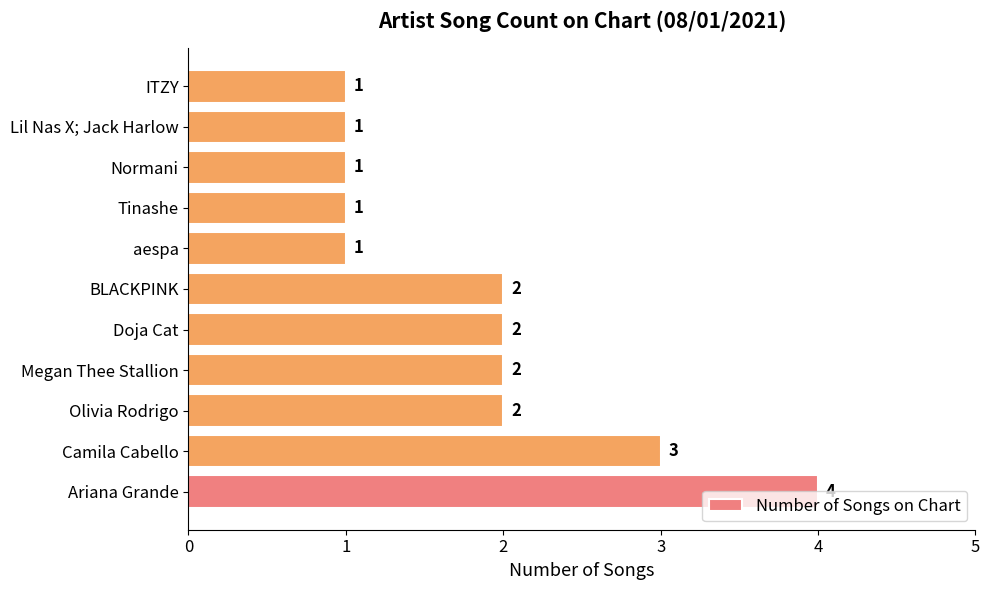

Which category has the highest value across all series?

Ariana Grande